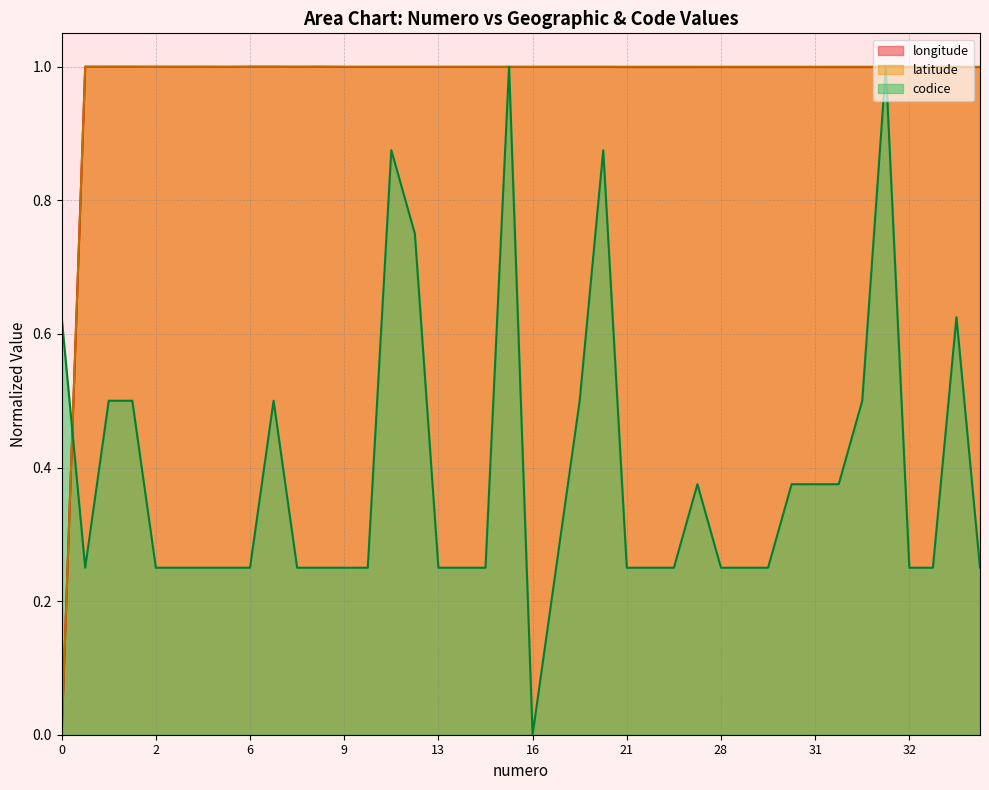

Is the value of latitude at 38 greater than the value of longitude at 9?

Yes